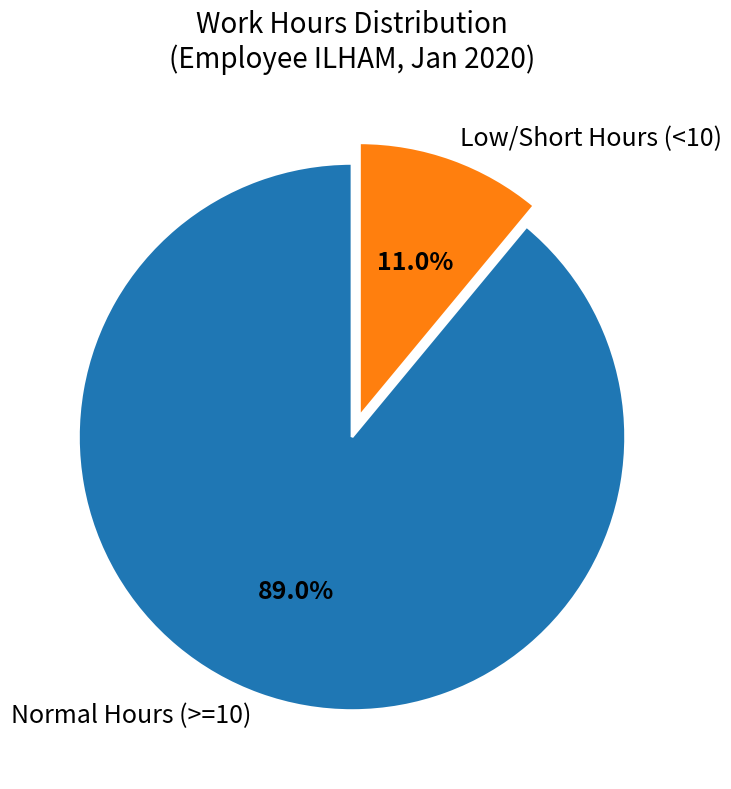

Rank the categories by value from highest to lowest.

Normal Hours (>=10), Low/Short Hours (<10)